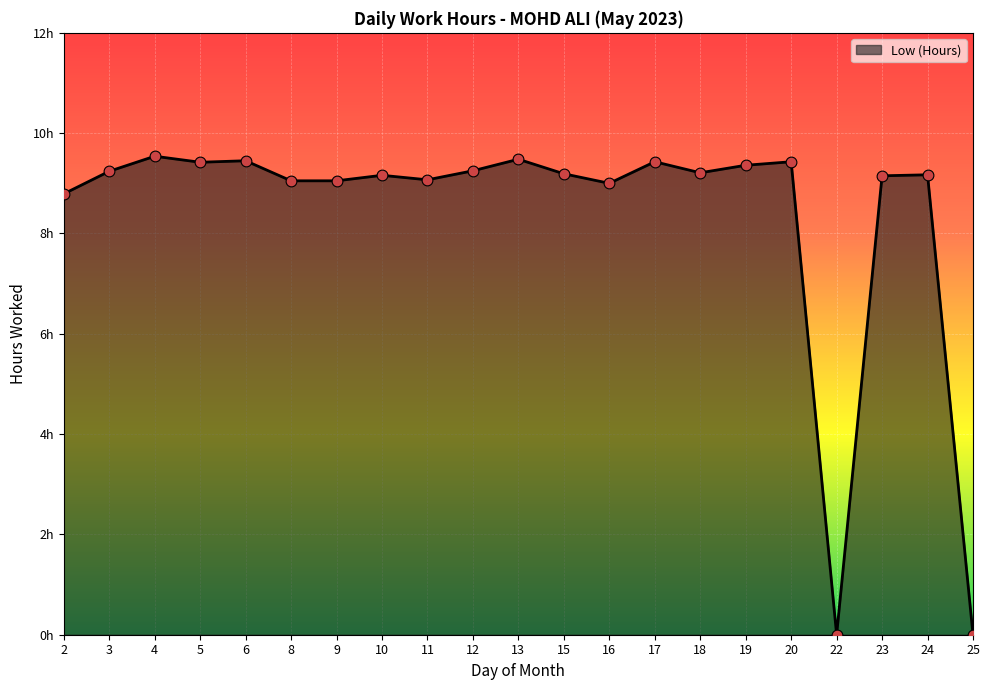

Which has a higher value, 11 or 5?

5